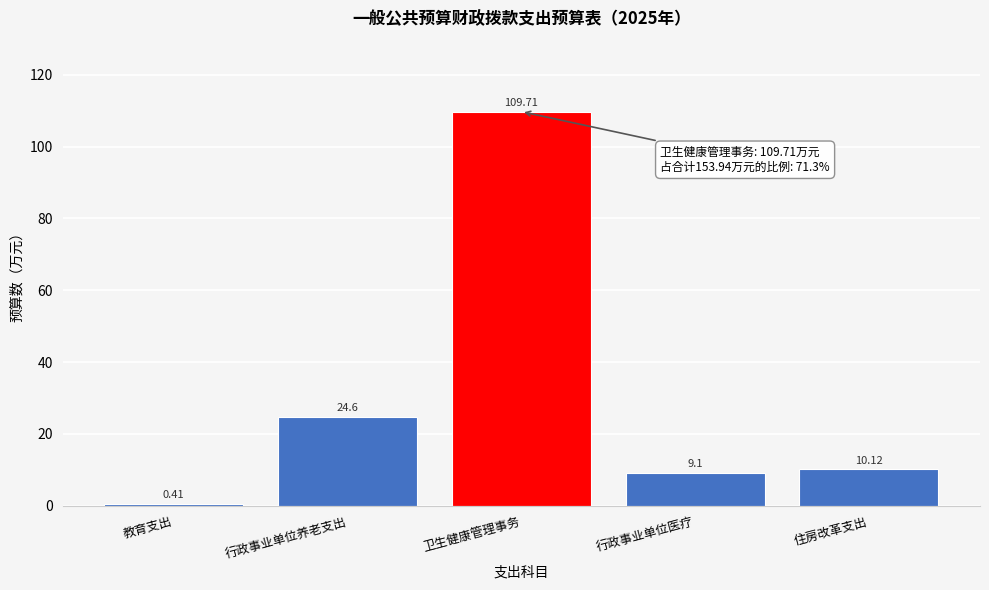

At which label does the data first exceed 10?

行政事业单位养老支出